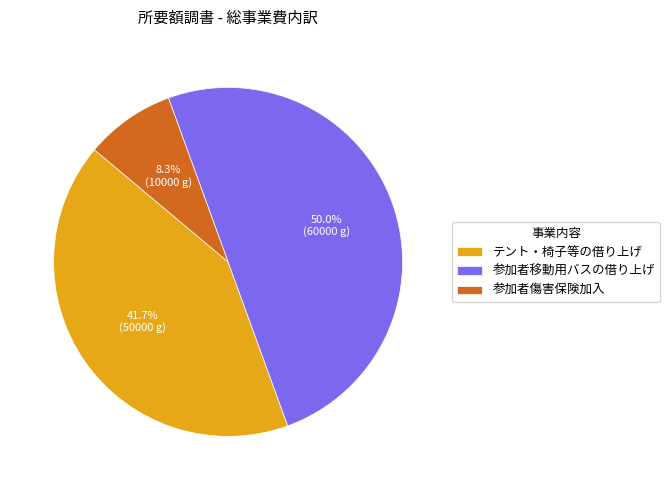

To the nearest percent, what is the average slice percentage?

33%